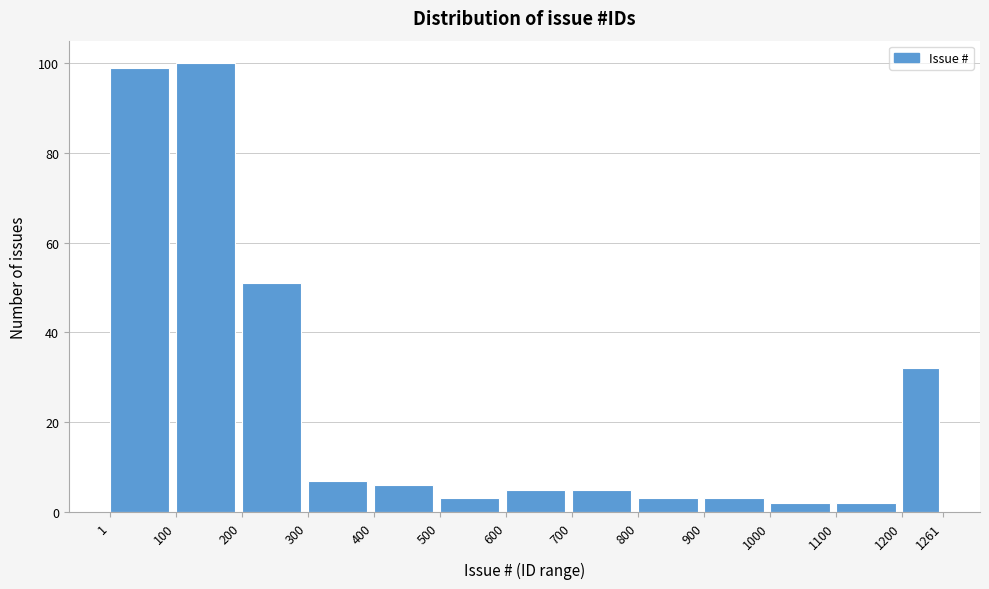

What is the height of the bar covering 1200 to 1261 on the x-axis? The values are not printed on the chart, so give them approximately, as read against the axis.

32